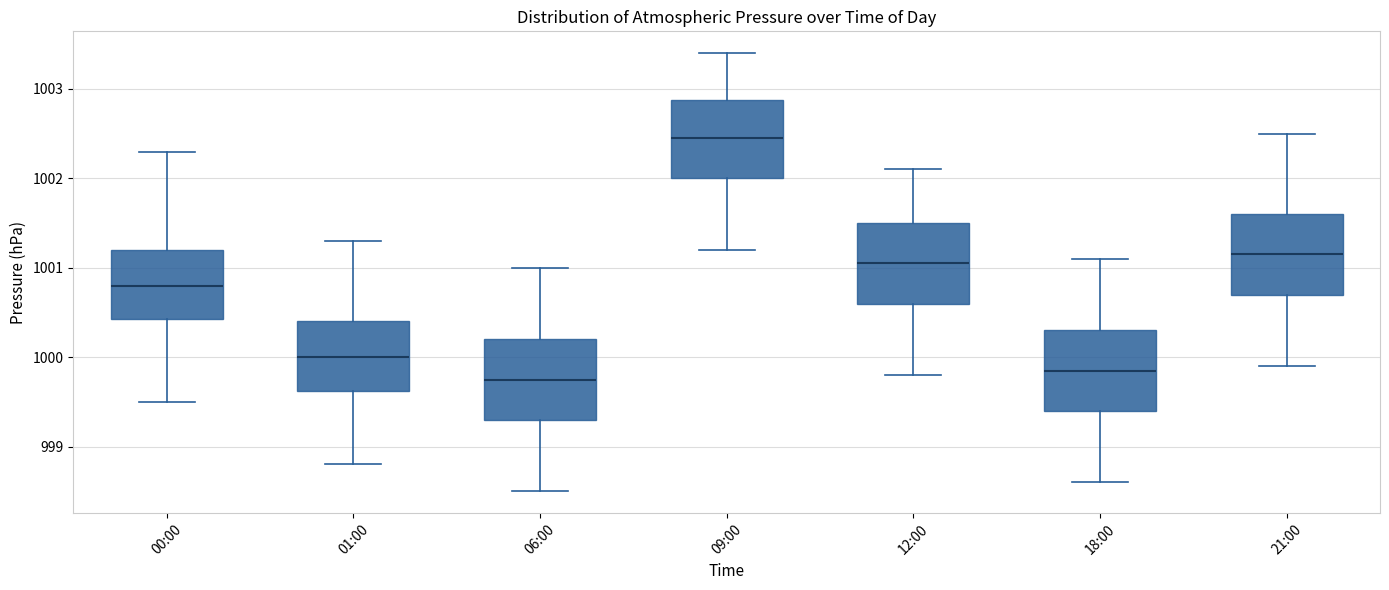

Reading left to right, transcribe this box plot: for each box, give where its median line is, the range the box spans, and where its two whiskers end, as read against the y-axis. The values are not printed on the chart, so give them approximately, as read against the axis.

00:00: median 1000.8, box 1000.4 to 1001.2, whiskers 999.5 to 1002.3
01:00: median 1000.0, box 999.6 to 1000.4, whiskers 998.8 to 1001.3
06:00: median 999.8, box 999.3 to 1000.2, whiskers 998.5 to 1001.0
09:00: median 1002.5, box 1002.0 to 1002.9, whiskers 1001.2 to 1003.4
12:00: median 1001.1, box 1000.6 to 1001.5, whiskers 999.8 to 1002.1
18:00: median 999.9, box 999.4 to 1000.3, whiskers 998.6 to 1001.1
21:00: median 1001.2, box 1000.7 to 1001.6, whiskers 999.9 to 1002.5